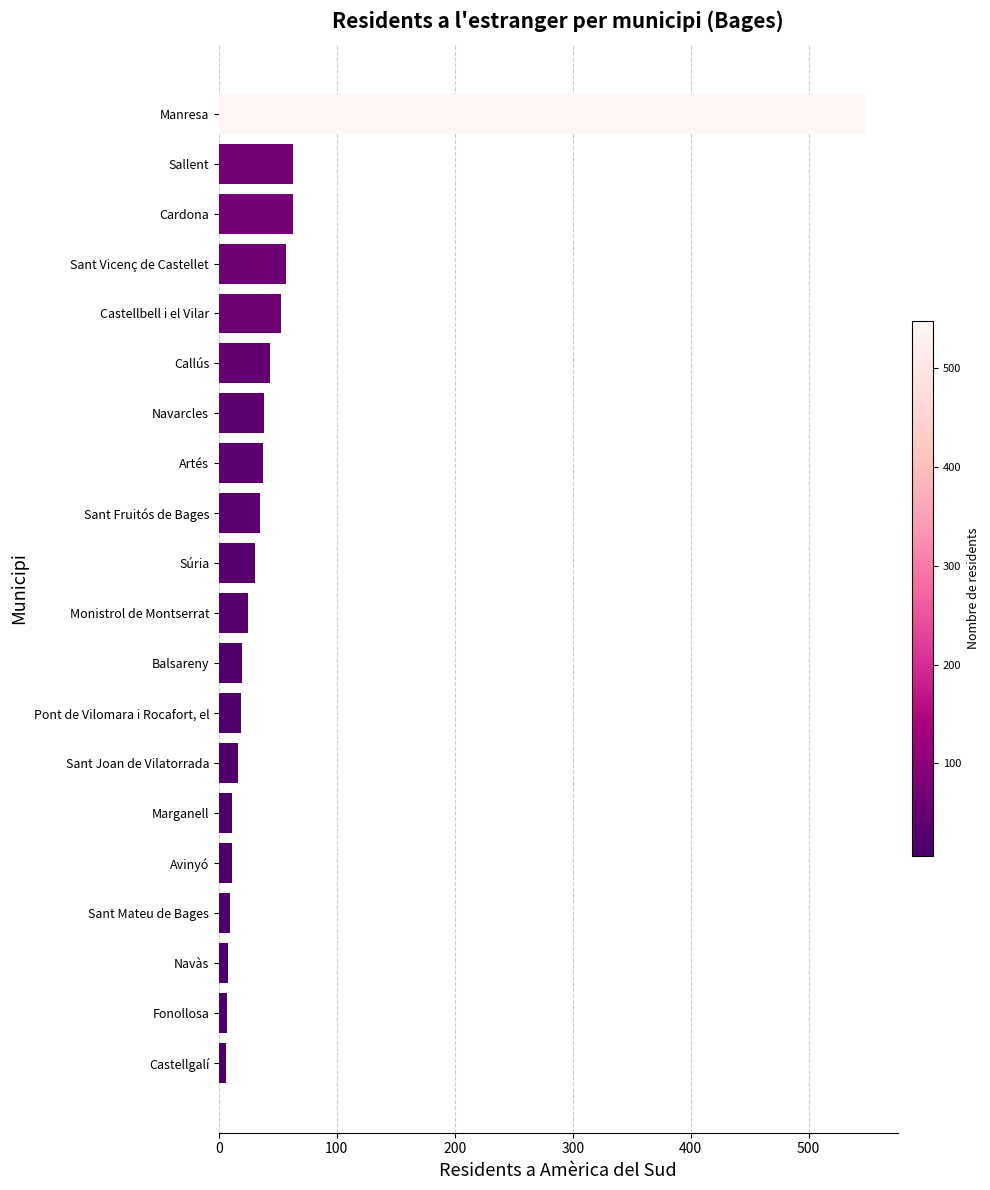

What is the sum of all values?

1100